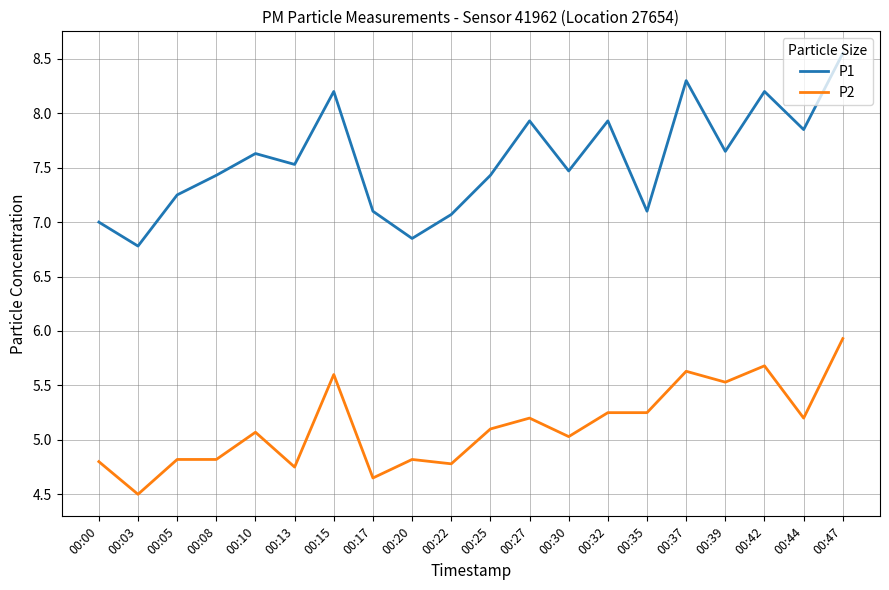

Where is the first local minimum for P2?

00:03